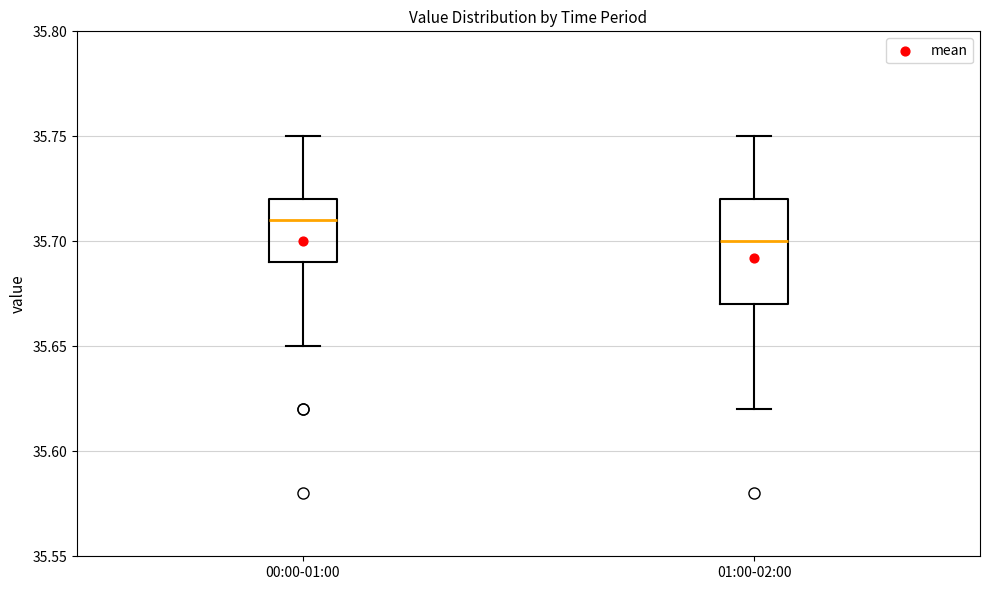

Comparing the boxes themselves (not the whiskers), which one is the tallest?

01:00-02:00